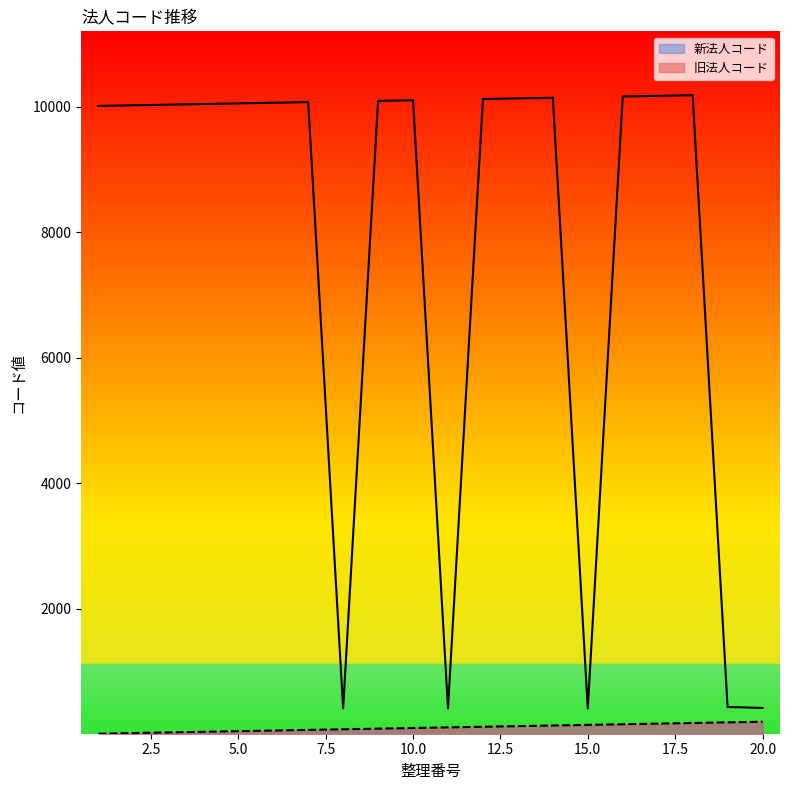

What is the difference between the highest and lowest values at 12?

10000